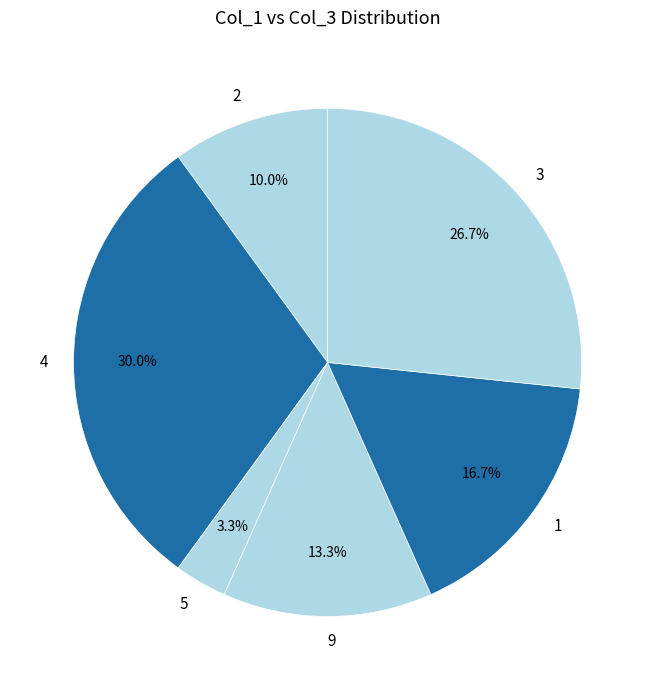

Is there any slice that represents more than half of the pie?

No